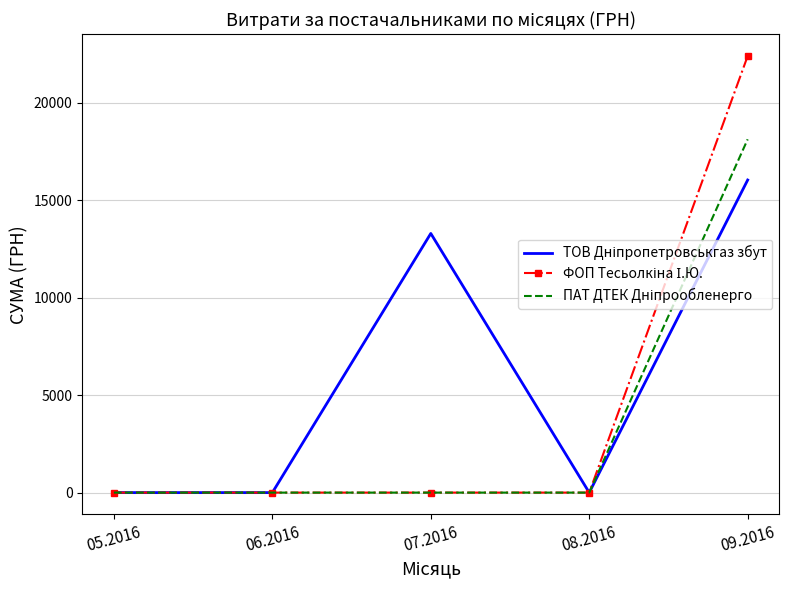

What is the maximum value shown in the chart?

22400.7